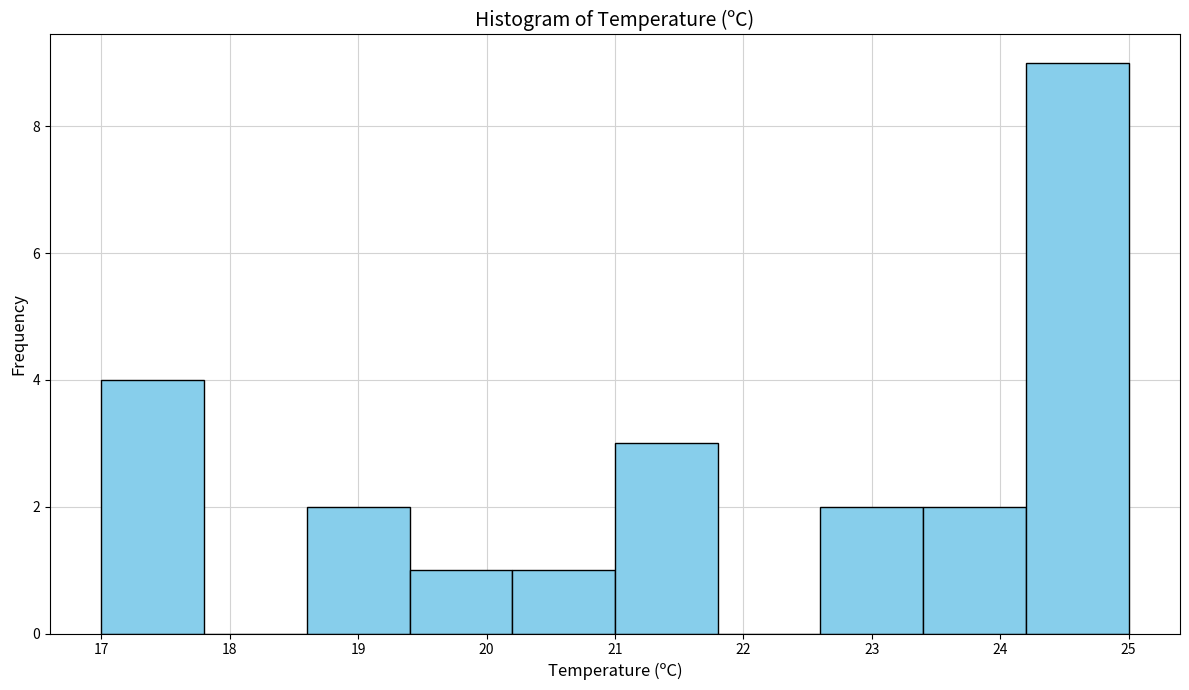

What is the height of the bar covering 24.2 to 25.0 on the x-axis? The values are not printed on the chart, so give them approximately, as read against the axis.

9